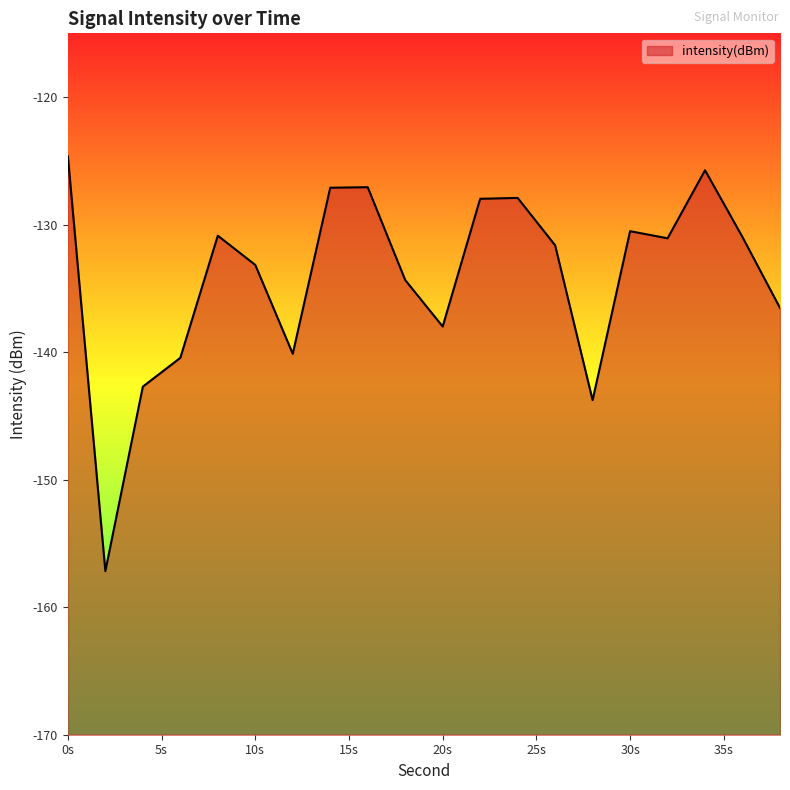

What is the difference between the maximum and minimum values?

32.5